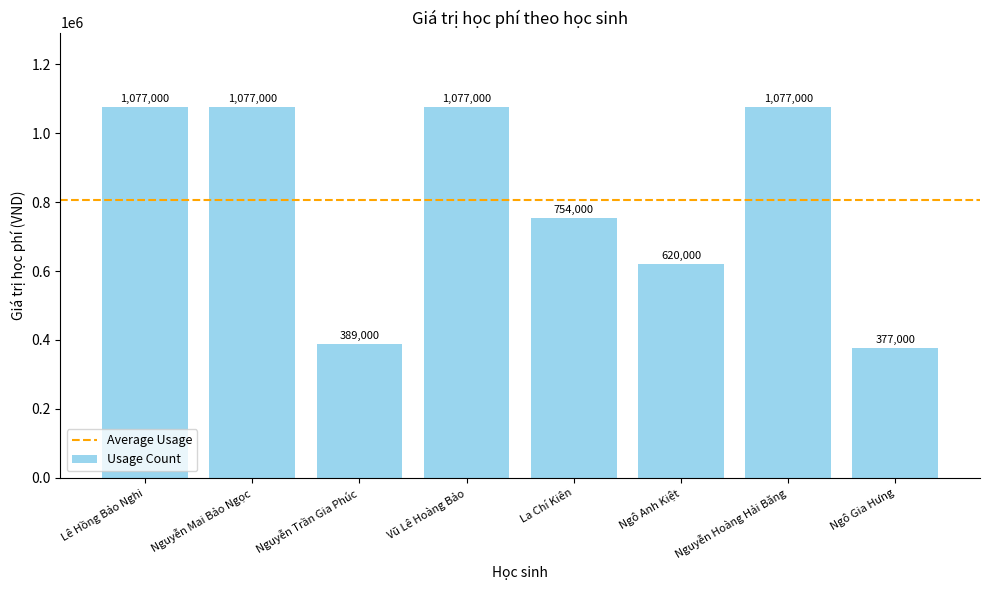

What is the difference between the maximum and second lowest values?

688000